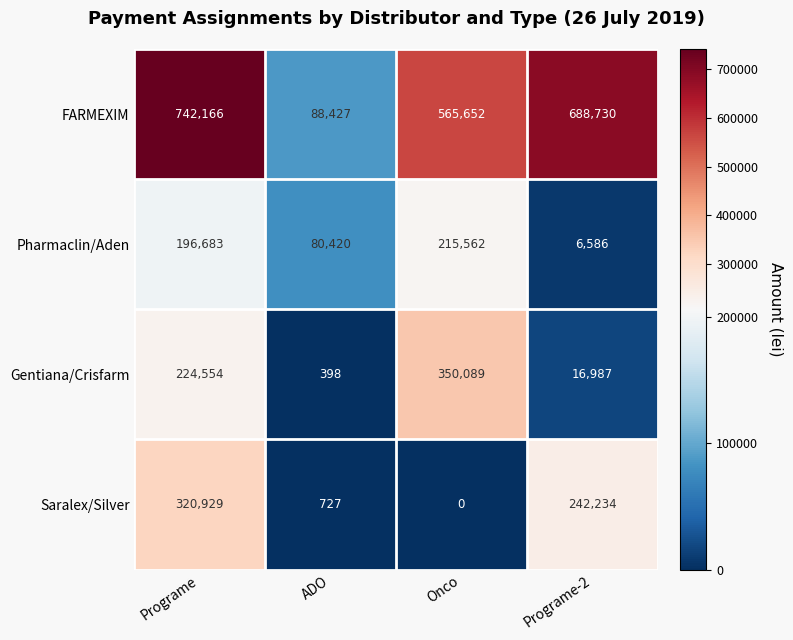

How many series are shown in this chart?

4